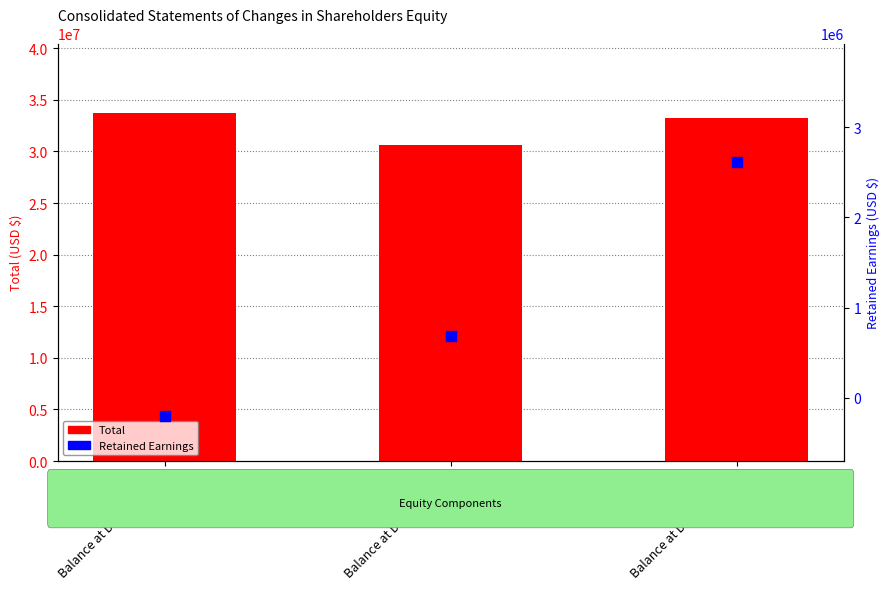

Which series has the largest total across all categories?

Total